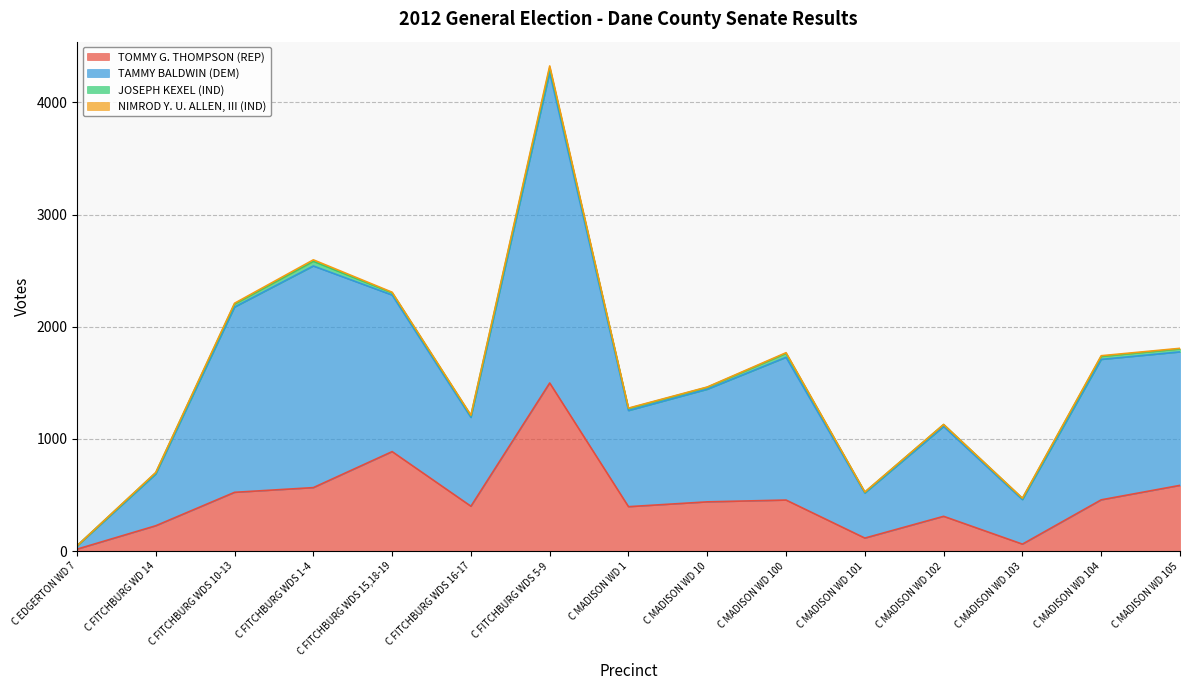

At which category is the sum across all series the highest?

C FITCHBURG WDS 5-9